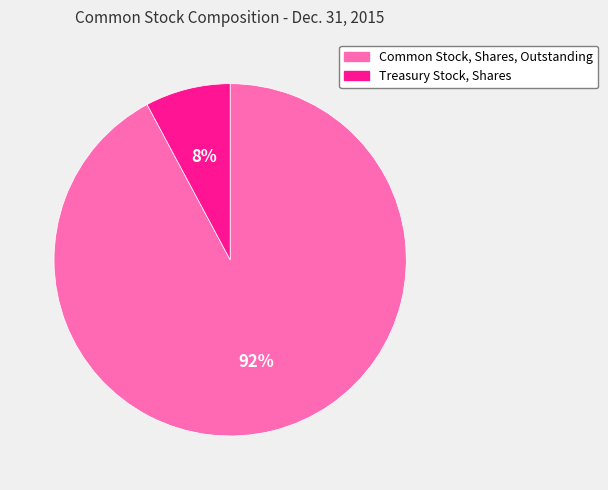

Which category accounts for the majority?

Common Stock, Shares, Outstanding